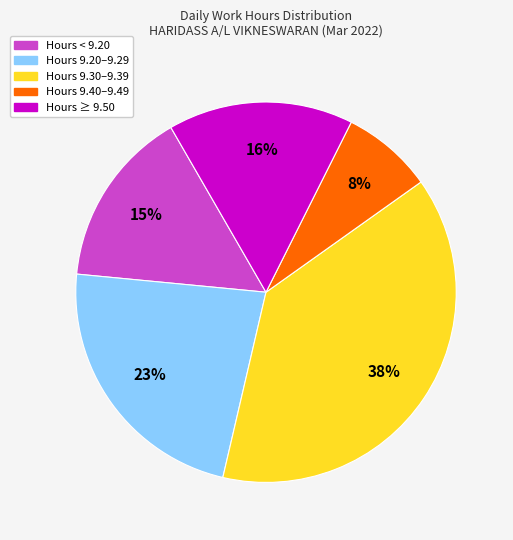

Is there any slice that represents more than half of the pie?

No